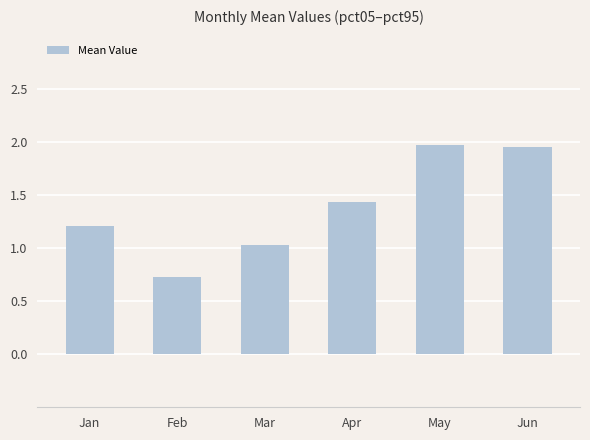

How many values are below 1?

1